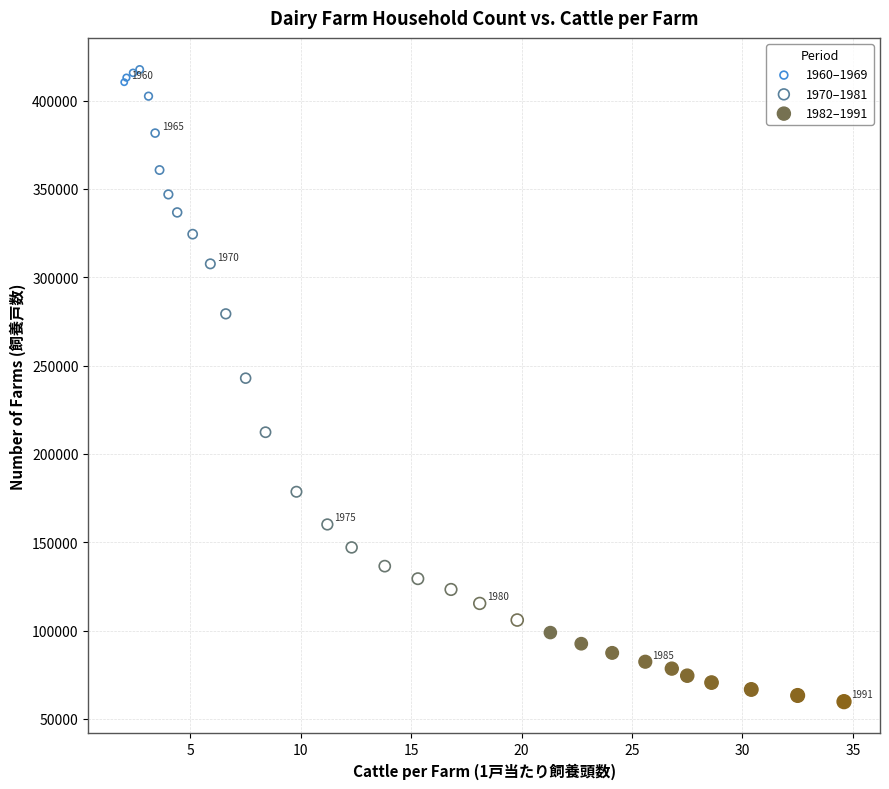

Which series contains the lowest Y value?

1982–1991